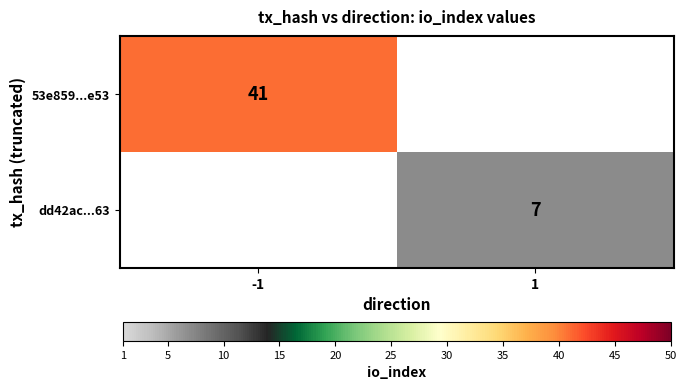

The dd42ac...63 series shows 7 at 1. True or false?

True